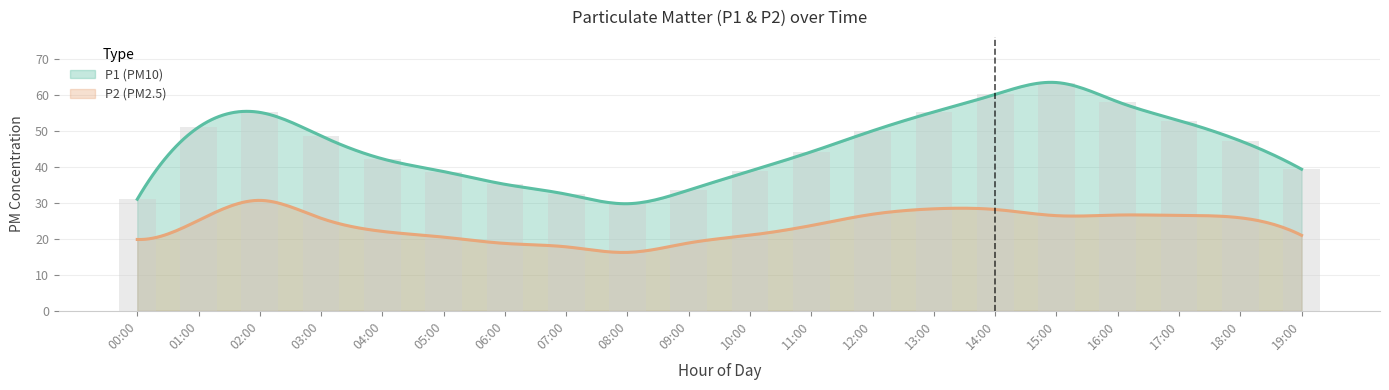

What is the sum of the values at 07:00 and 05:00?

71.2